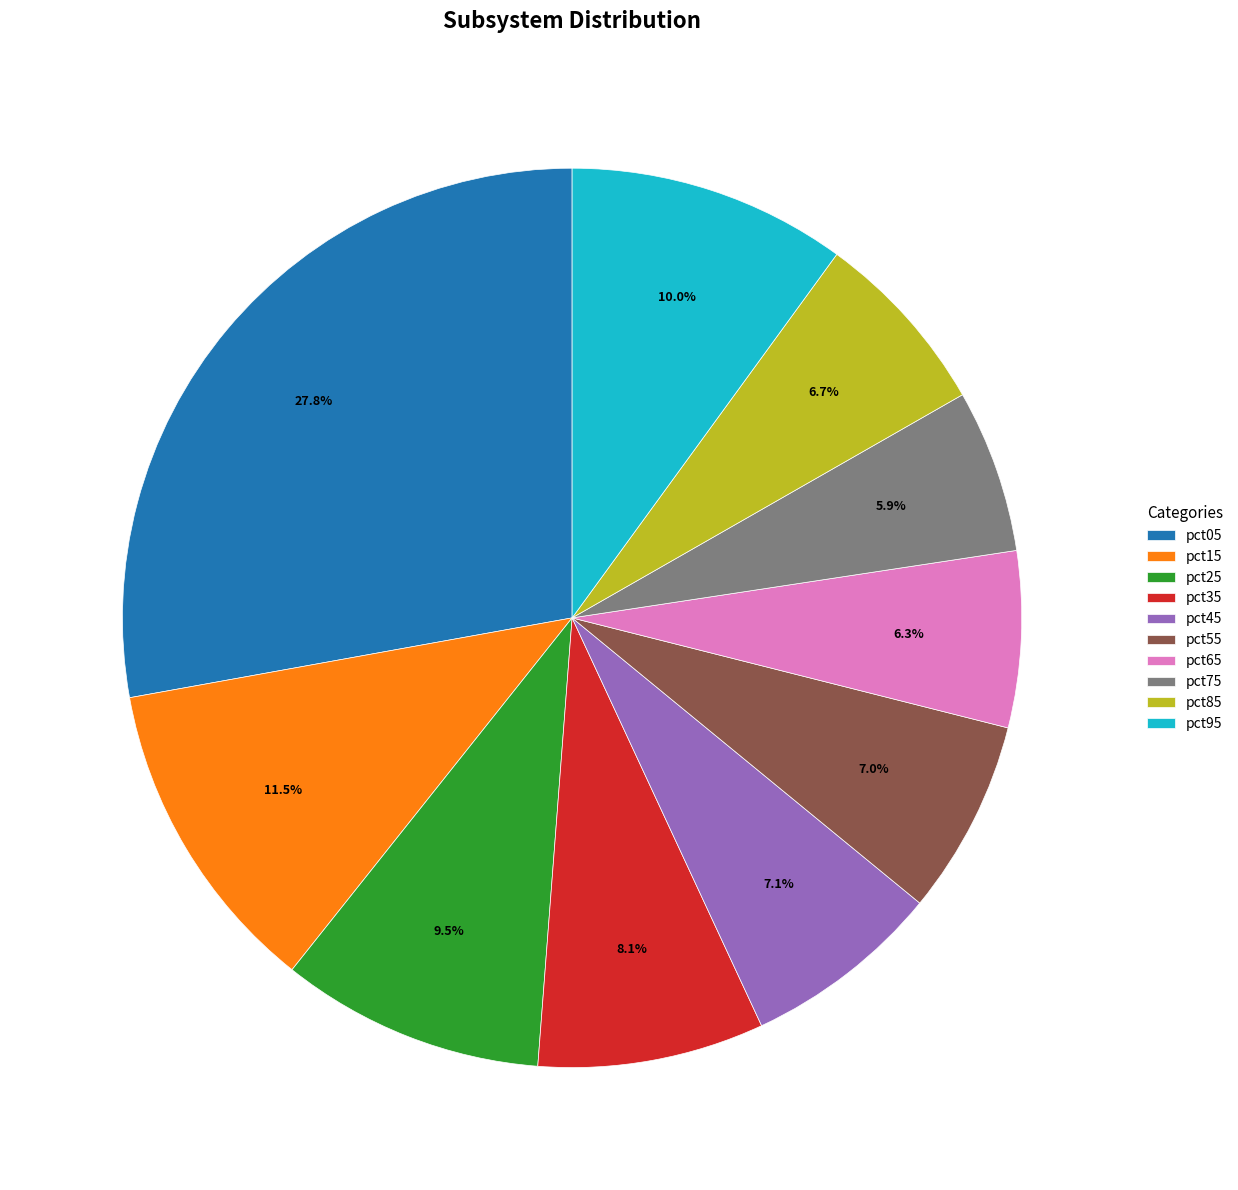

Is there any slice that represents more than half of the pie?

No